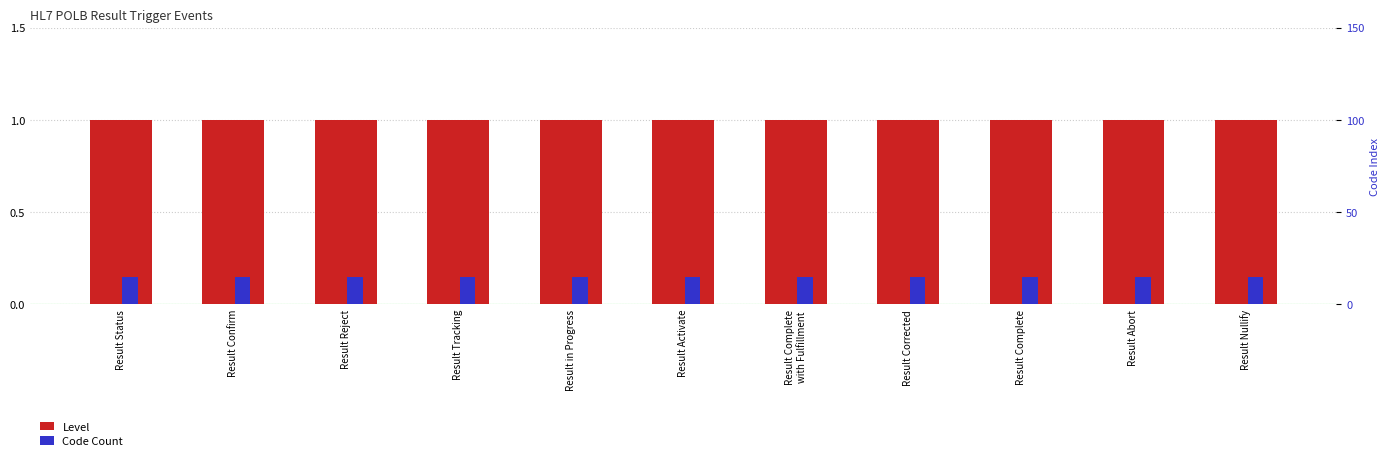

At which category does the chart reach its minimum across all series?

Result Status